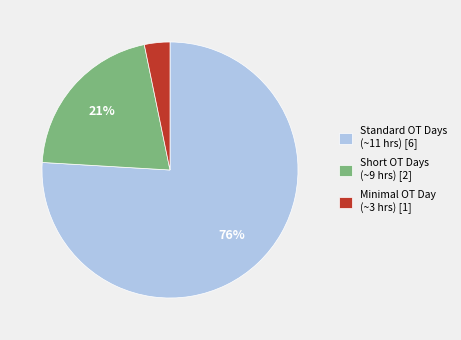

The Short OT Days (~9 hrs) [2] slice represents 12% of the pie. True or false?

False